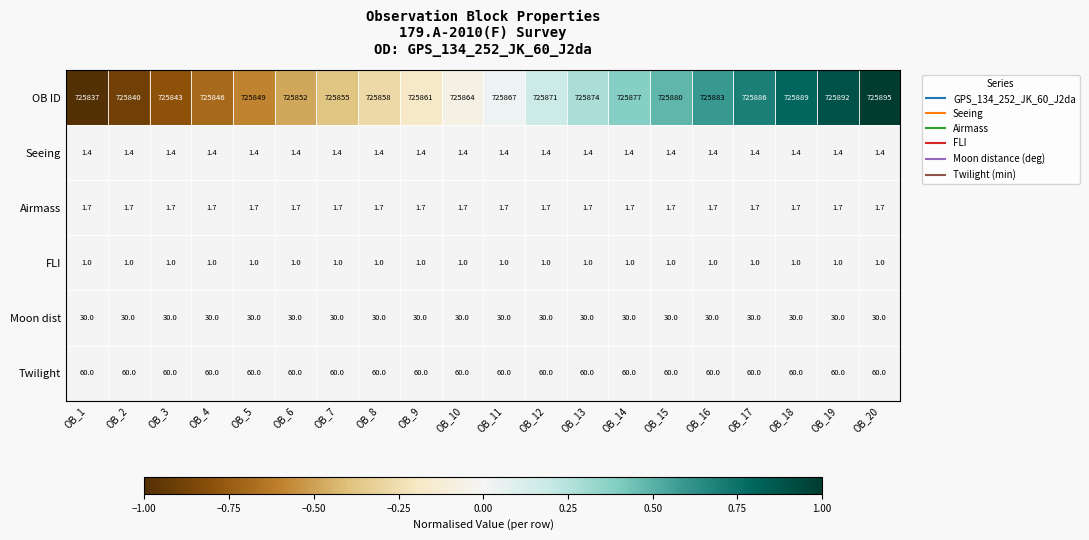

List the series in order of their peak value, highest first.

OB ID, Twilight, Moon dist, Airmass, Seeing, FLI